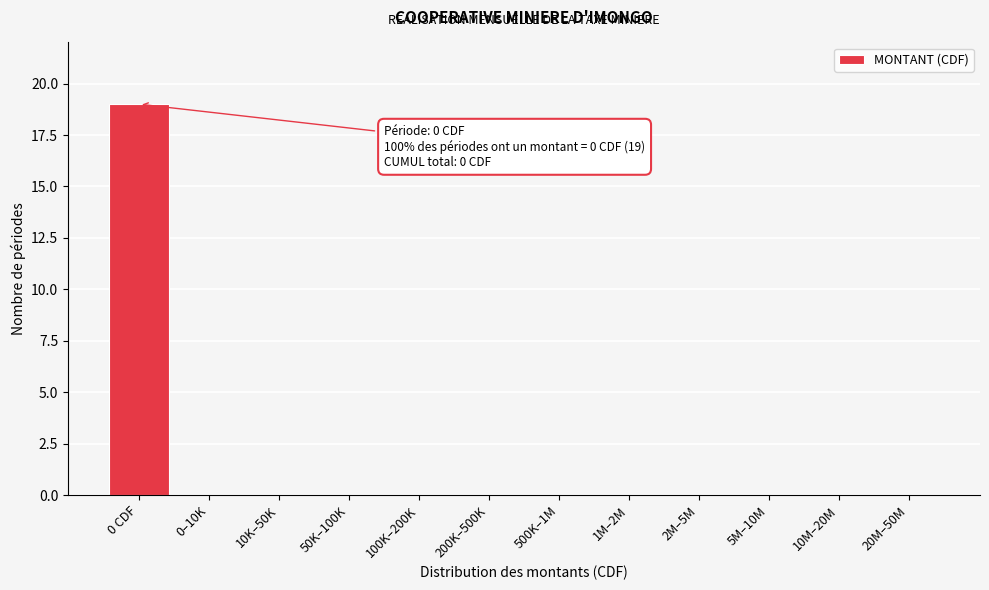

Reading left to right, what are all the values shown in this chart?

0 CDF=19	0–10K=0	10K–50K=0	50K–100K=0	100K–200K=0	200K–500K=0	500K–1M=0	1M–2M=0	2M–5M=0	5M–10M=0	10M–20M=0	20M–50M=0